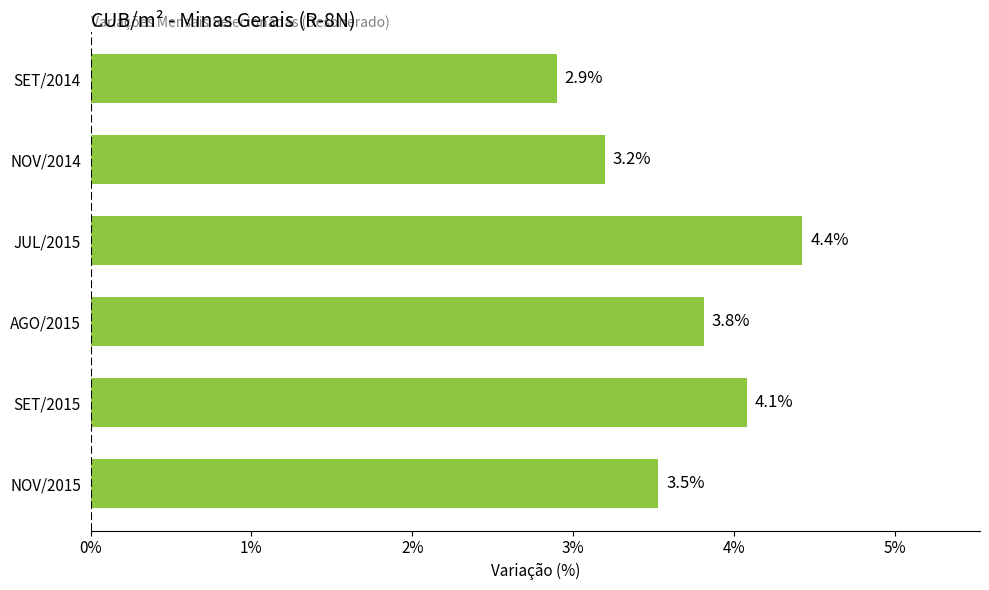

What is the difference between the maximum and minimum values?

1.5